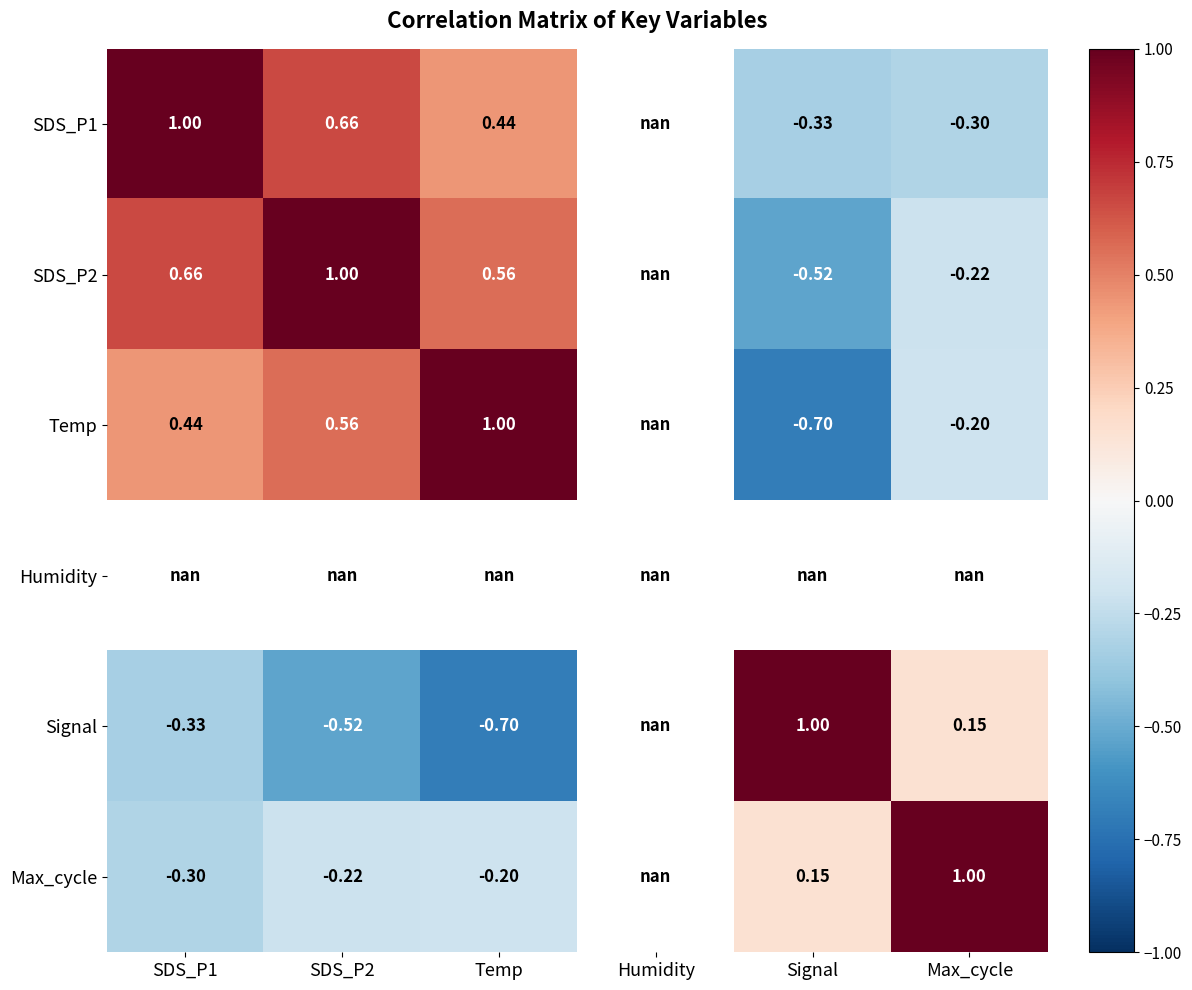

At which label is SDS_P2 closest to 0?

Max_cycle